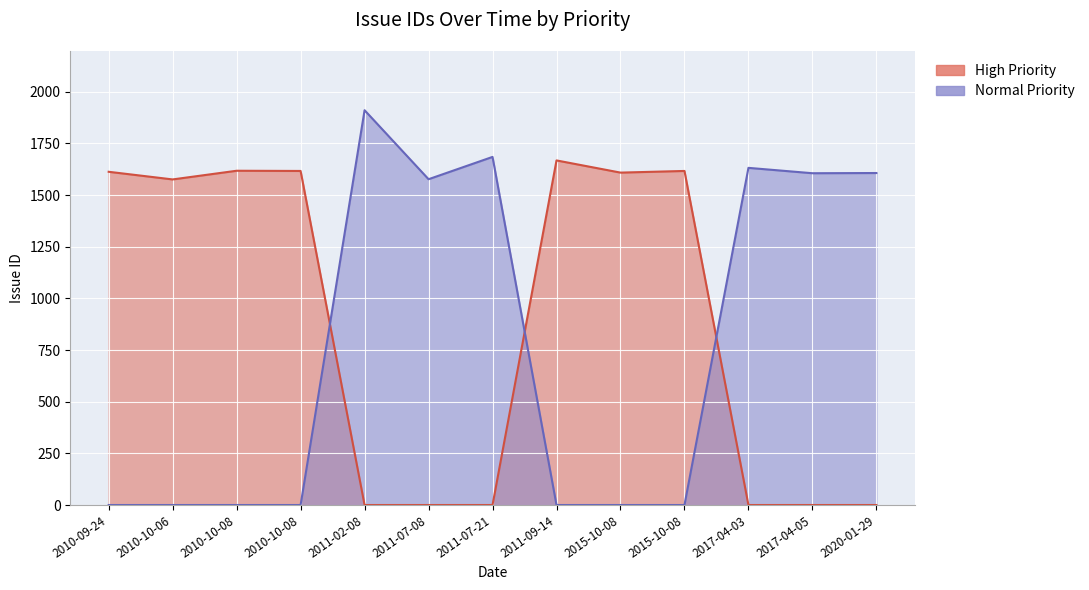

The value of High Priority at 2015-10-08 is 1609. True or false?

True